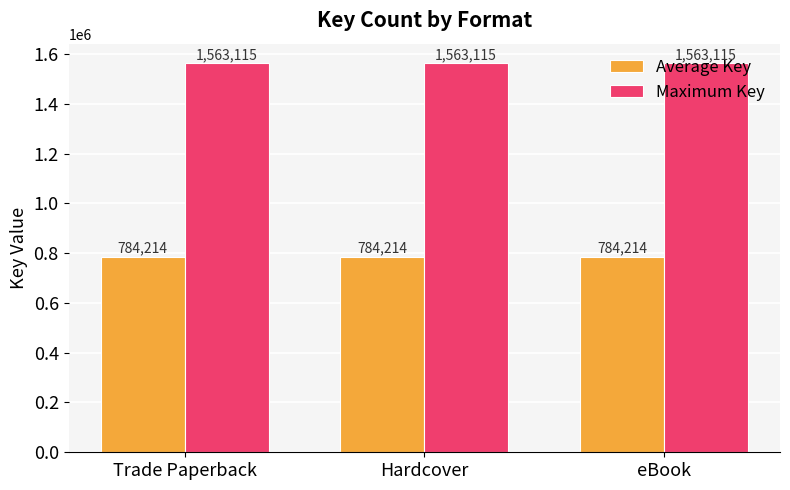

List the series in order of their peak value, lowest first.

Average Key, Maximum Key